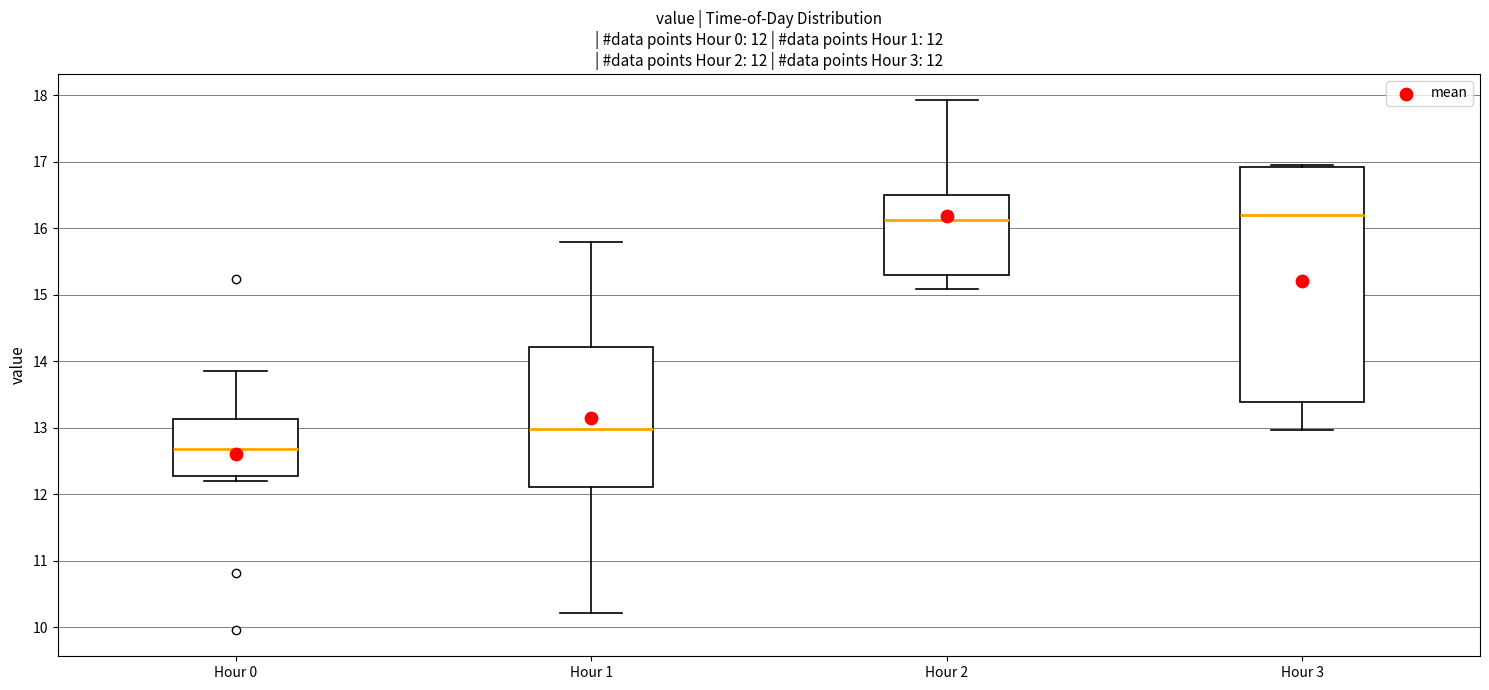

Comparing the boxes themselves (not the whiskers), which one is the tallest?

Hour 3